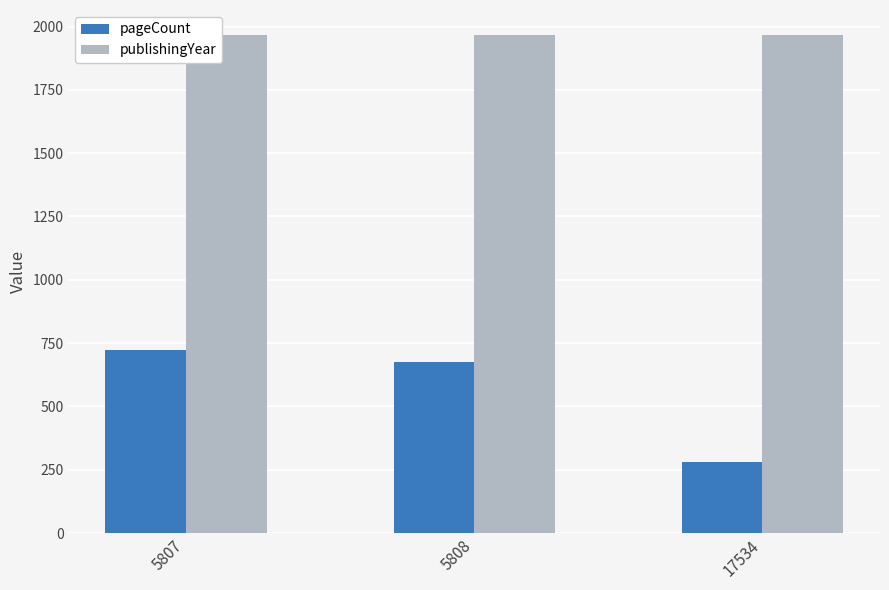

Which series has the widest spread of values?

pageCount